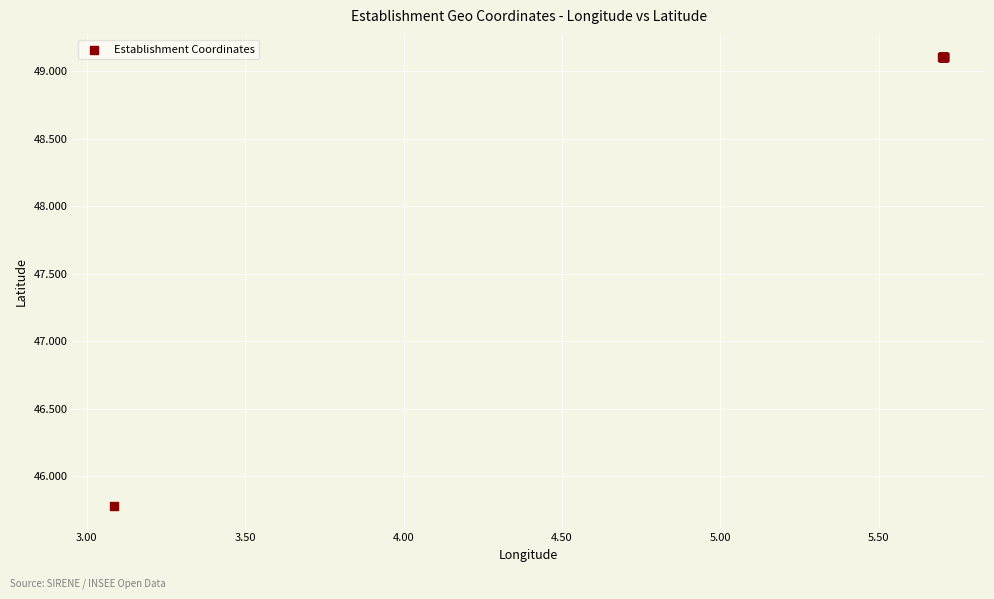

What Y value in the scatter plot is closest to 47?

45.8